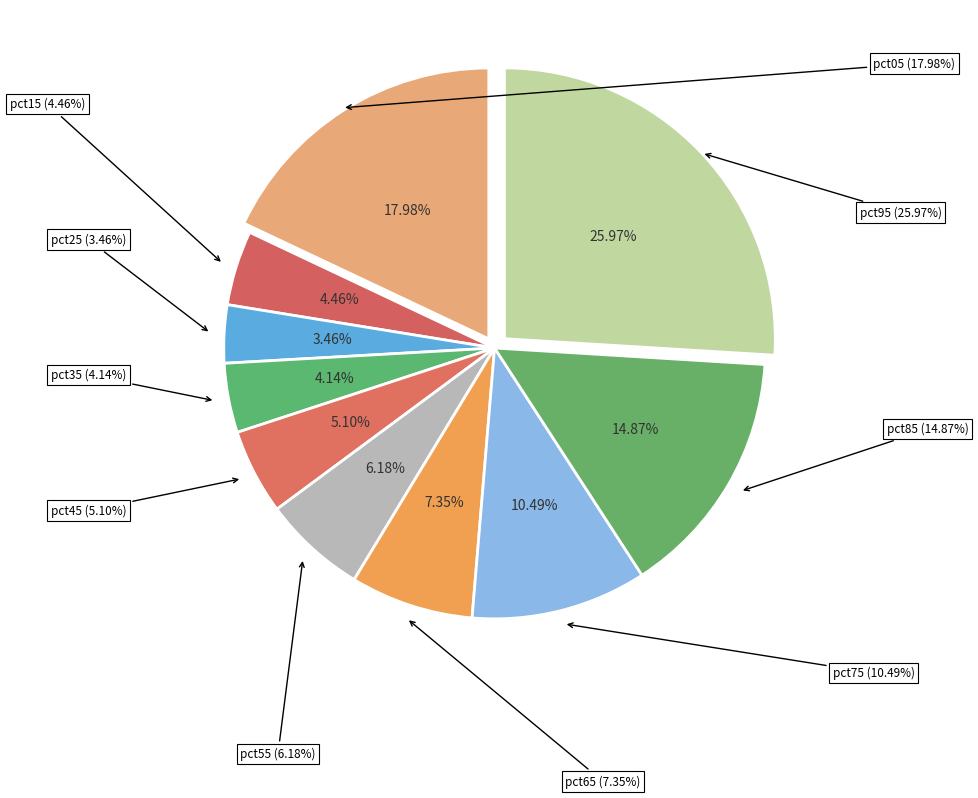

Rank the categories by value from lowest to highest.

pct25, pct35, pct15, pct45, pct55, pct65, pct75, pct85, pct05, pct95